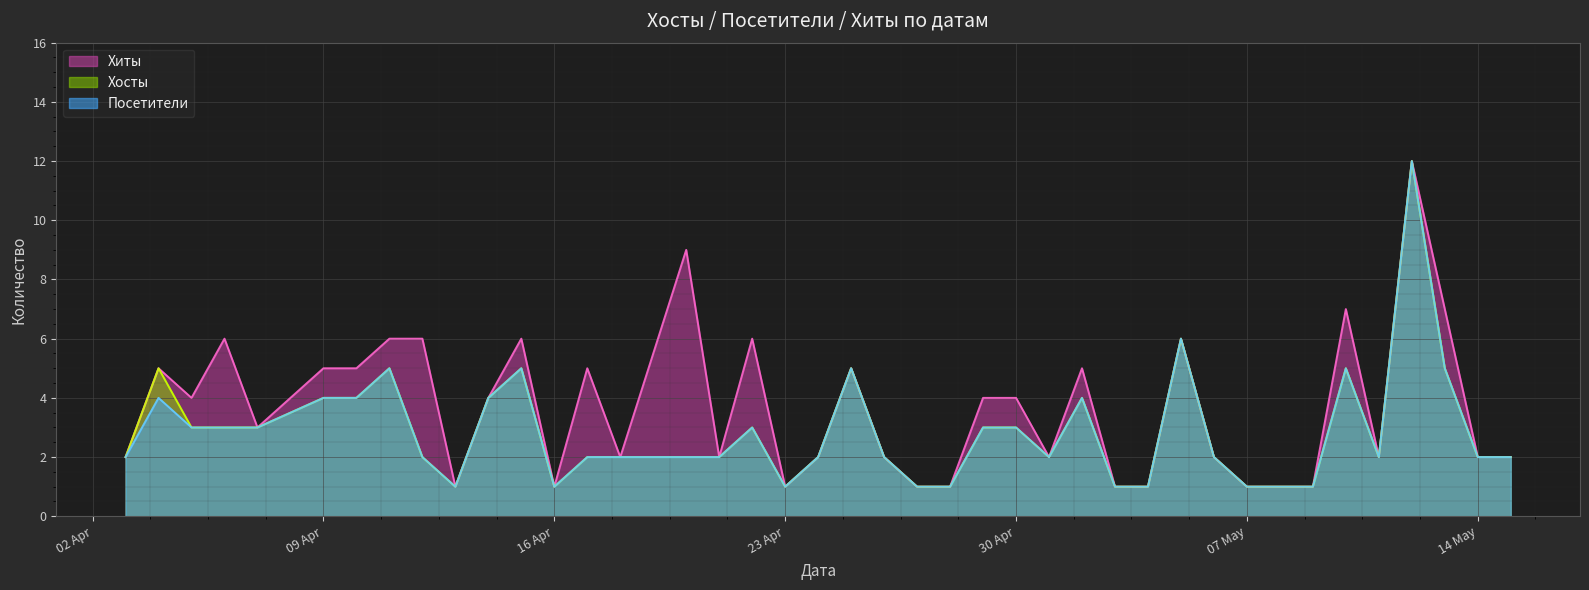

In Хосты, how many points are lower than both neighbors (excluding endpoints)?

5